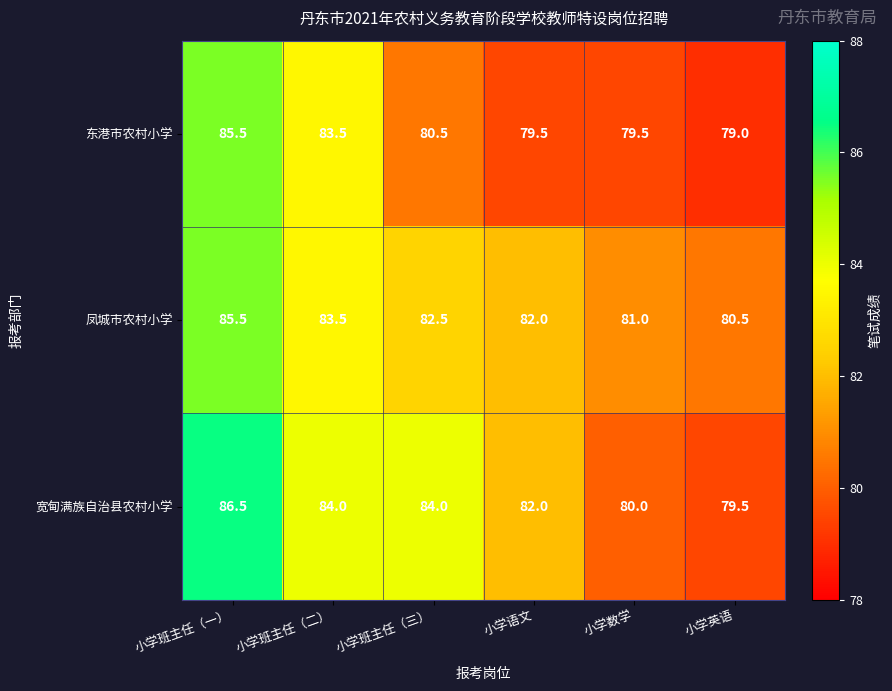

How many categories are shown in the chart?

6